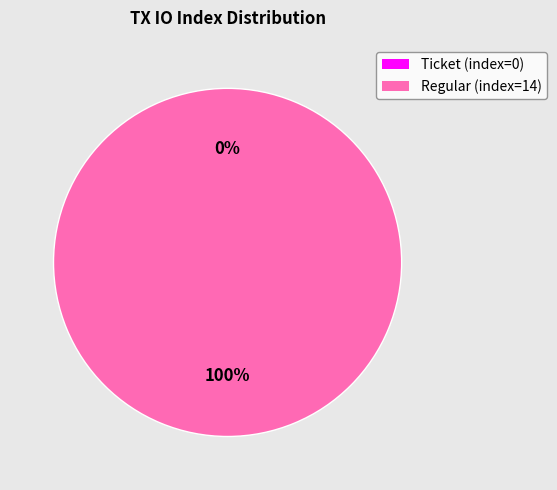

Is it true that Regular (io_index=14) is 99% of the pie?

False